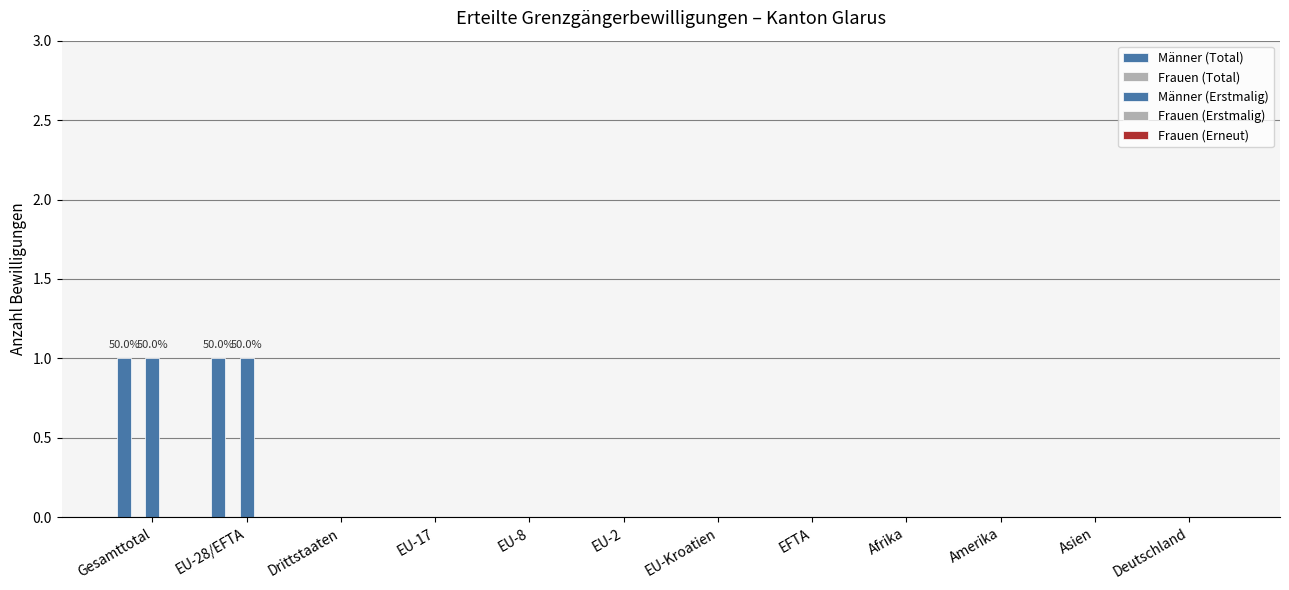

What is the label of the 2nd bar from the right?

Asien